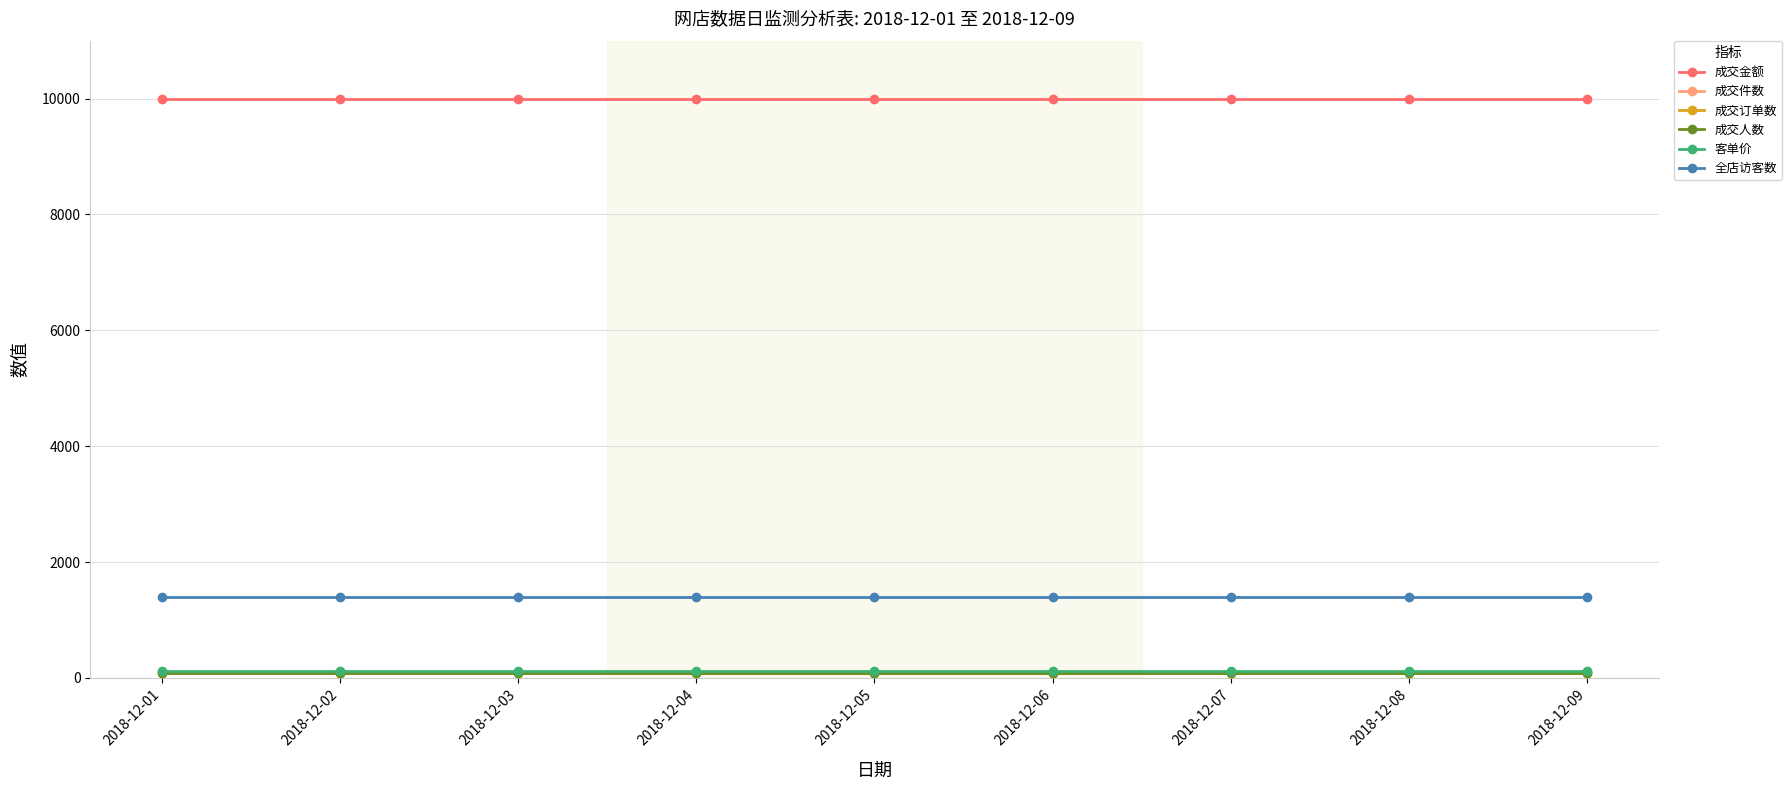

The value of 成交人数 at 2018-12-06 is 36. True or false?

False